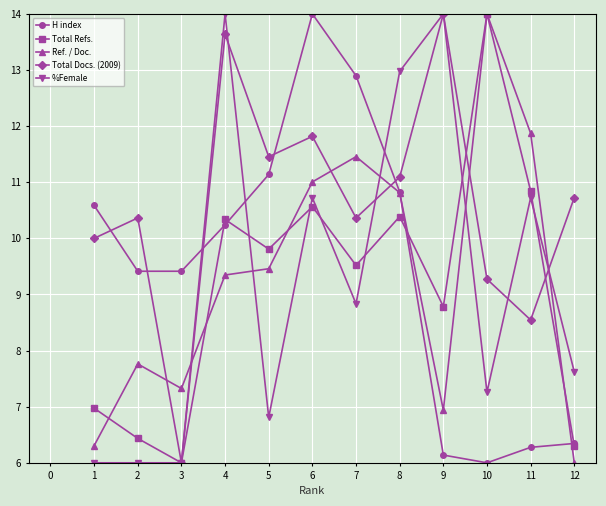

Count the number of data series in this chart.

5